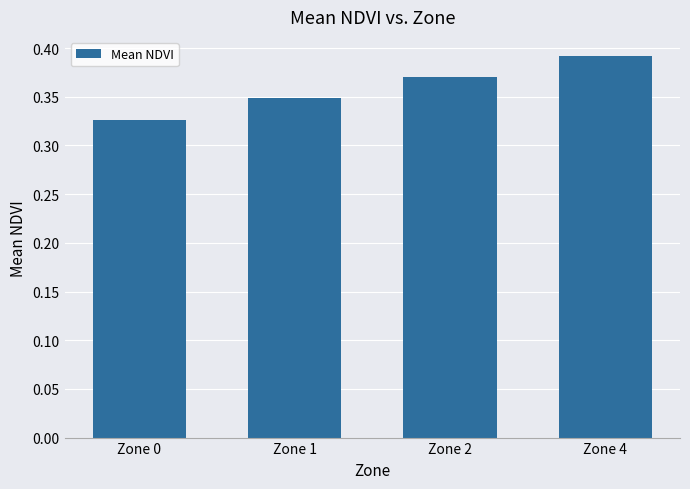

True or false: the data shows 0.6 at Zone 2.

False